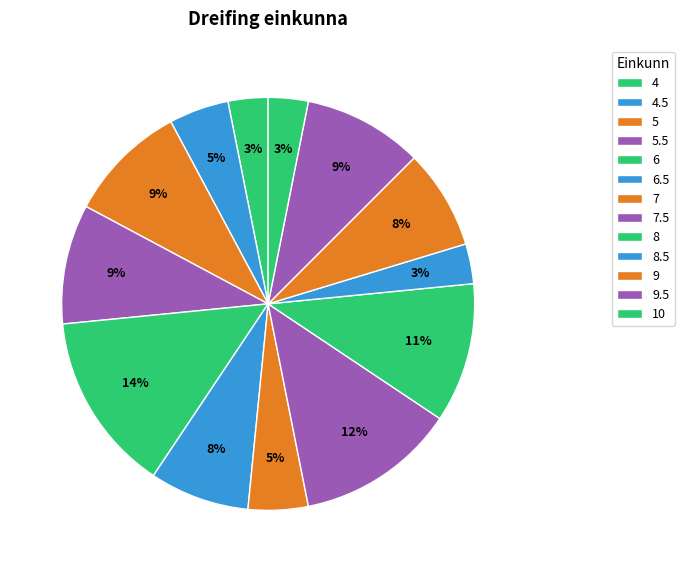

Rank the categories by value from highest to lowest.

6, 7.5, 8, 5, 5.5, 9.5, 6.5, 9, 4.5, 7, 4, 8.5, 10